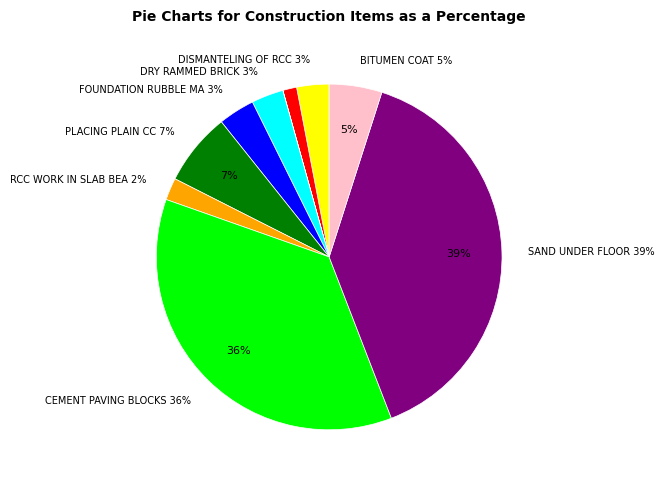

What is the ratio of the value at PLACING PLAIN CC to the value at BITUMEN COAT?

1.4